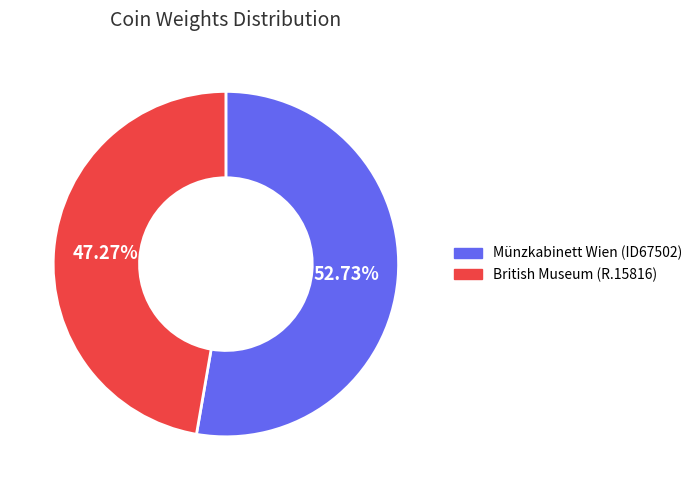

True or false: Münzkabinett Wien (ID67502) accounts for 66% of the total.

False